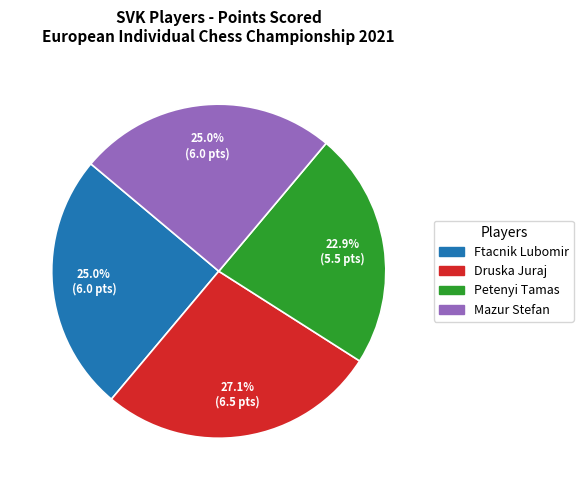

Approximately how many times larger is the value at Mazur Stefan compared to Ftacnik Lubomir?

1.0